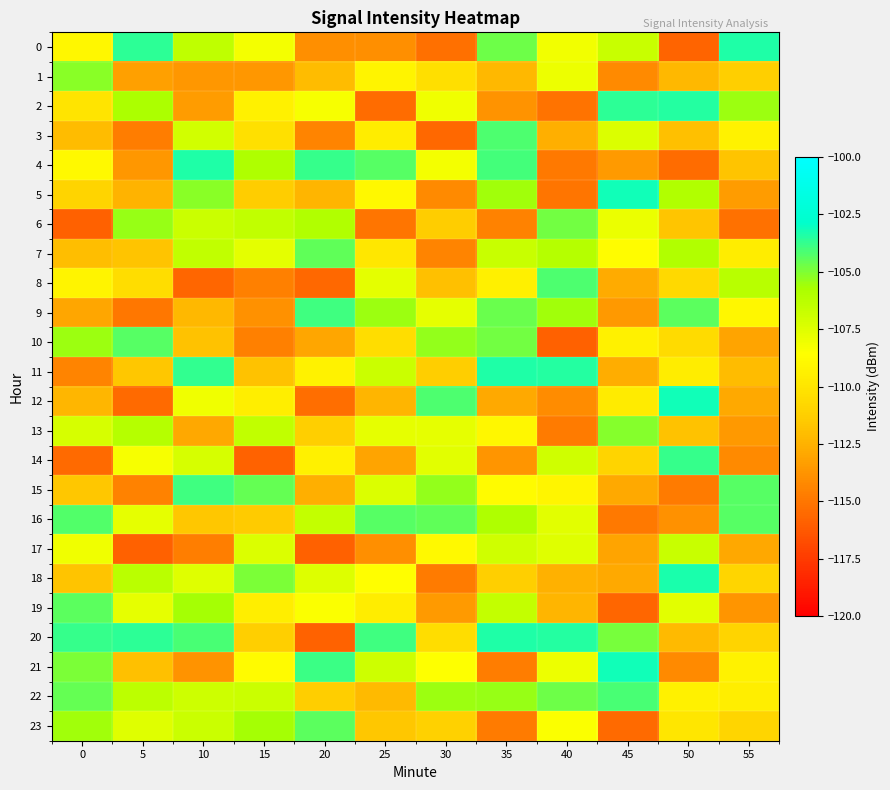

What is the spread (max minus min) of values at 10?

12.3